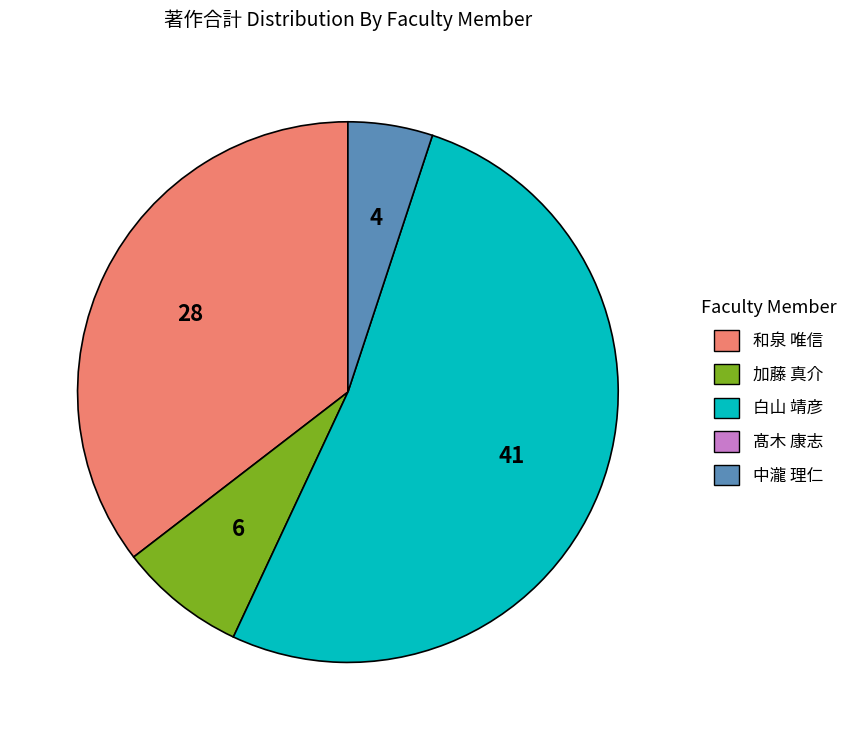

Does any single category account for the majority?

Yes